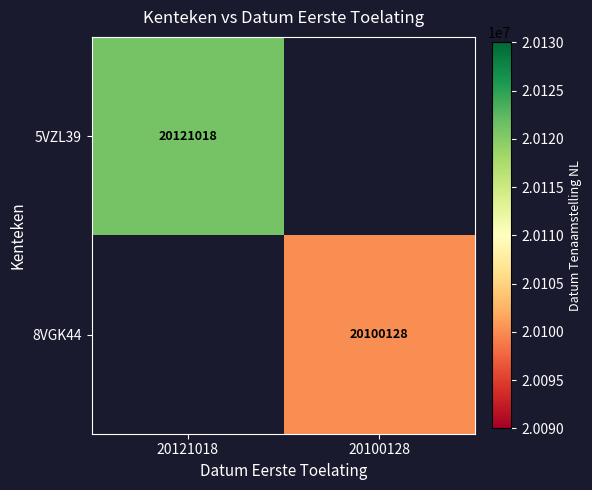

True or false: 8VGK44 has a value of 33390440 at 20100128.

False